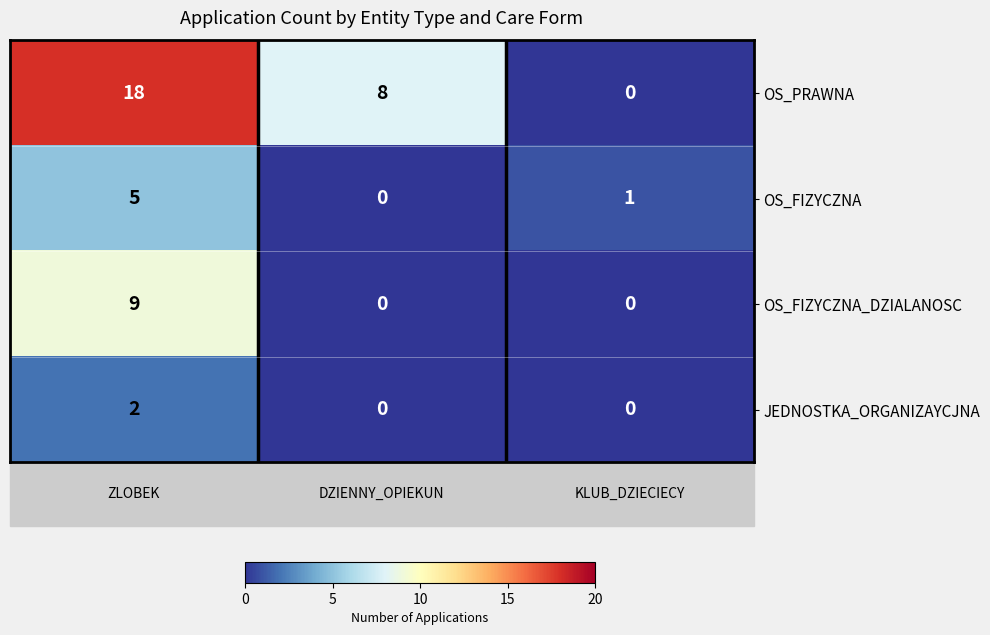

Which series has the largest range (max minus min)?

OS_PRAWNA